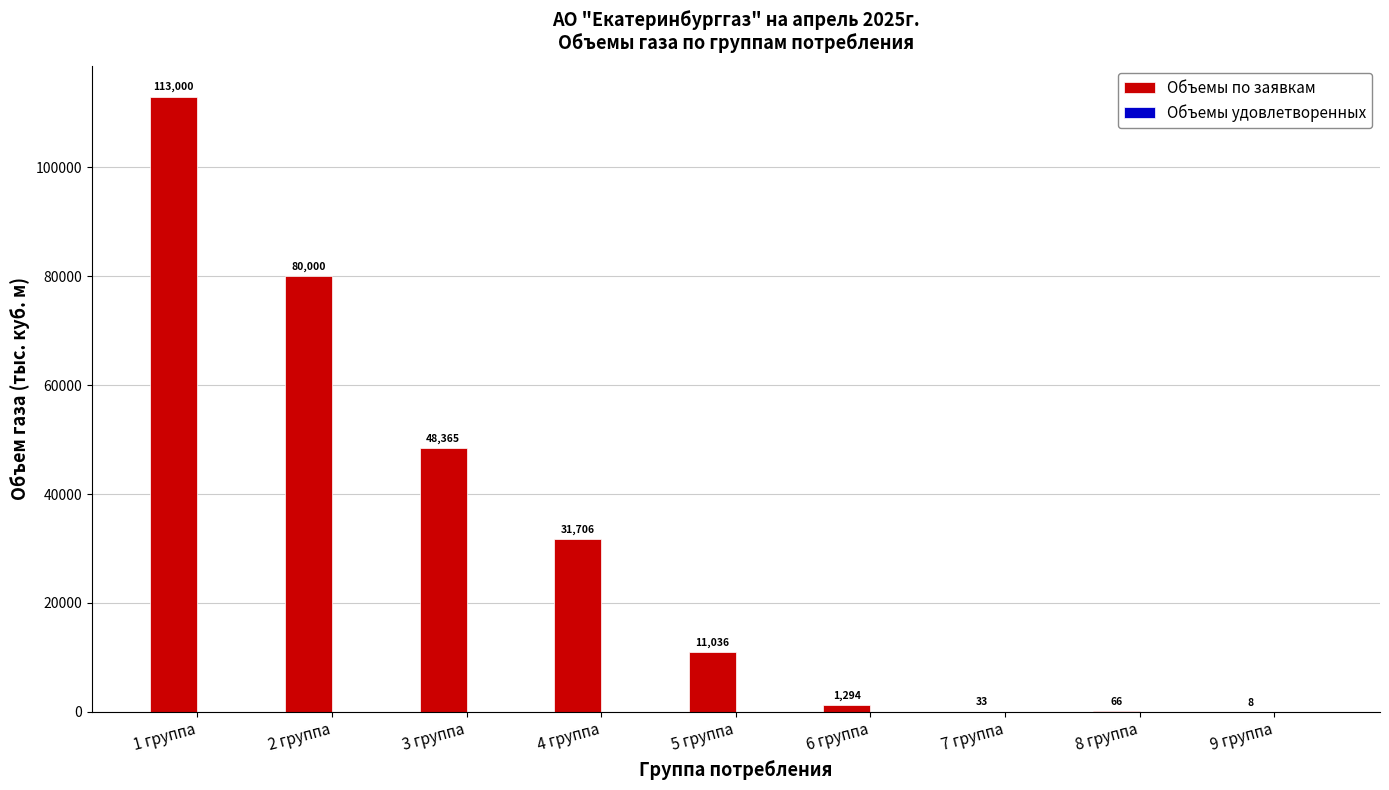

What is the ratio of the value at 4 группа to the value at 1 группа?

0.3